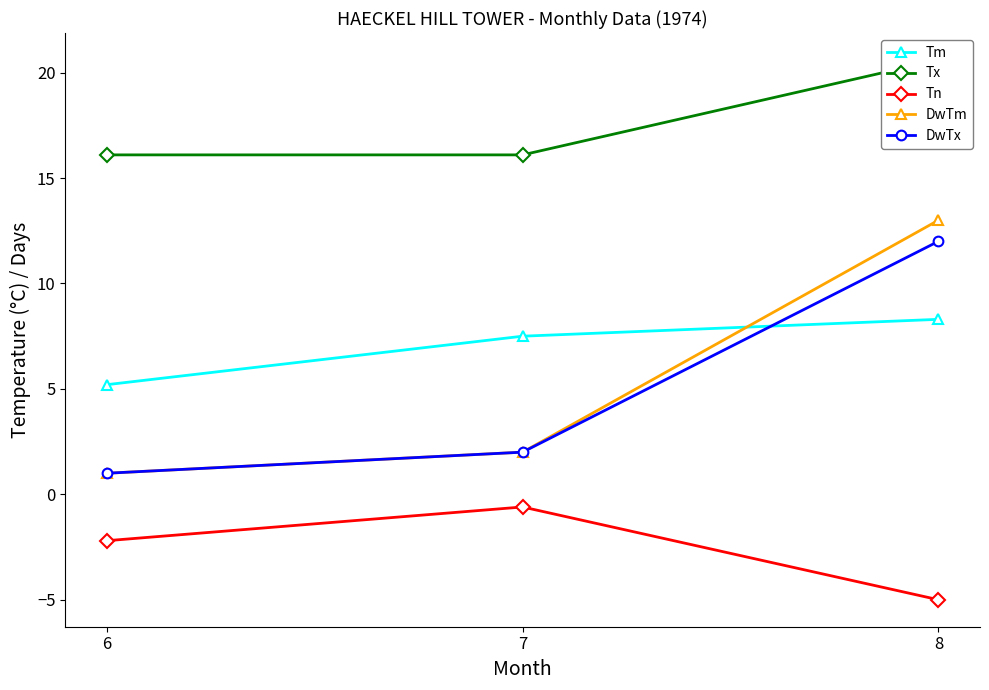

What is the value of the DwTx point at the 3rd from the left?

12.0